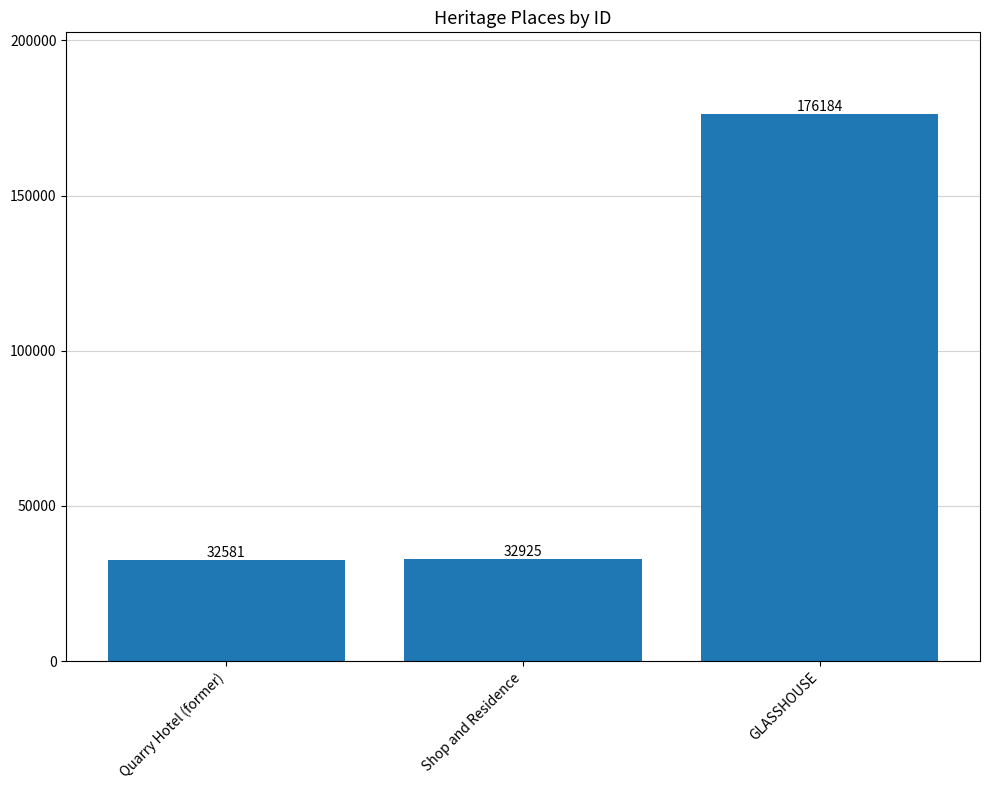

Rank the categories by value from lowest to highest.

Quarry Hotel (former), Shop and Residence, GLASSHOUSE